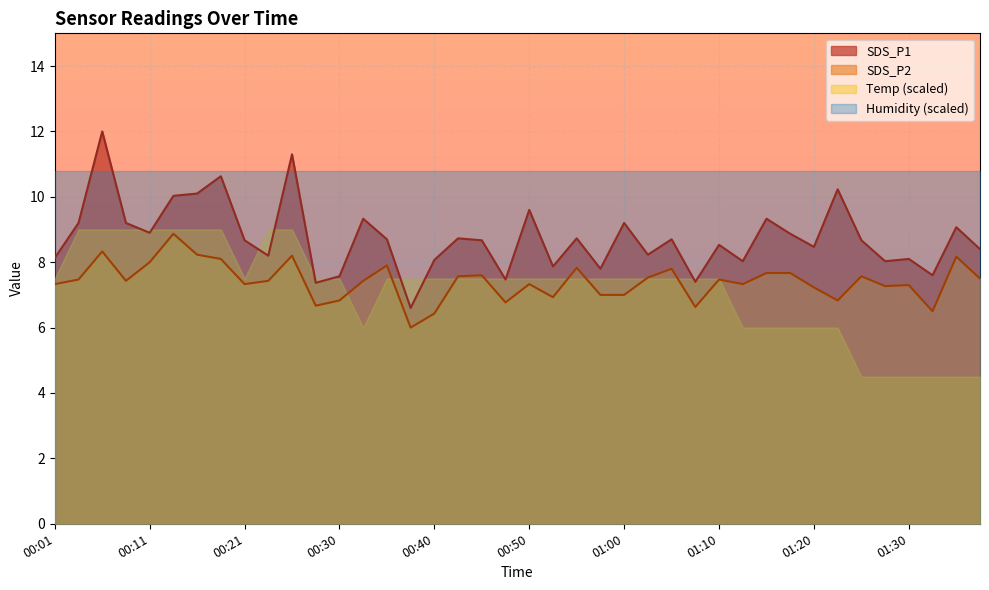

What value does the SDS_P2 series have at 01:05?

7.8